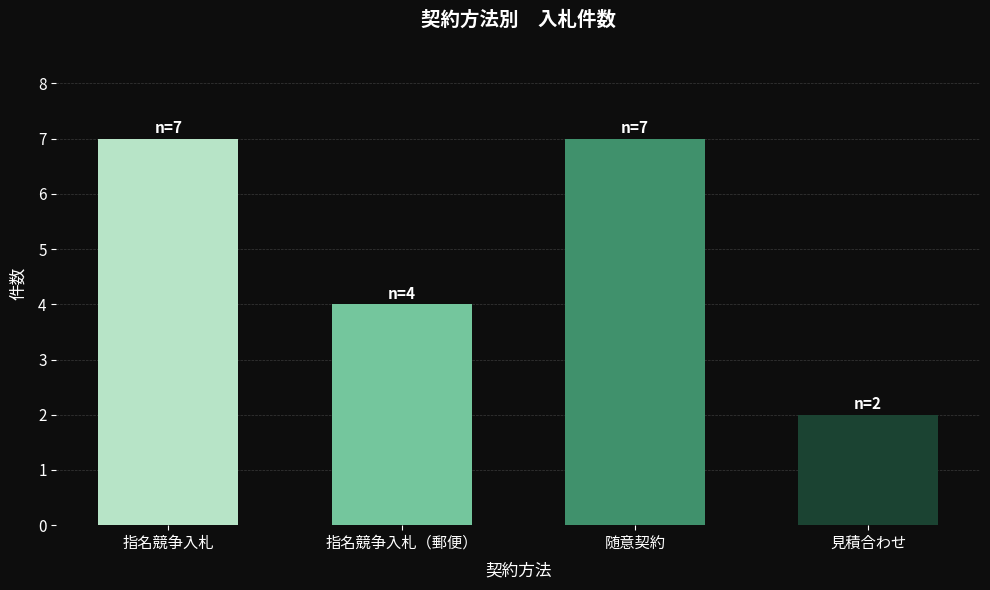

What is the label of the 2nd bar from the left?

指名競争入札（郵便）